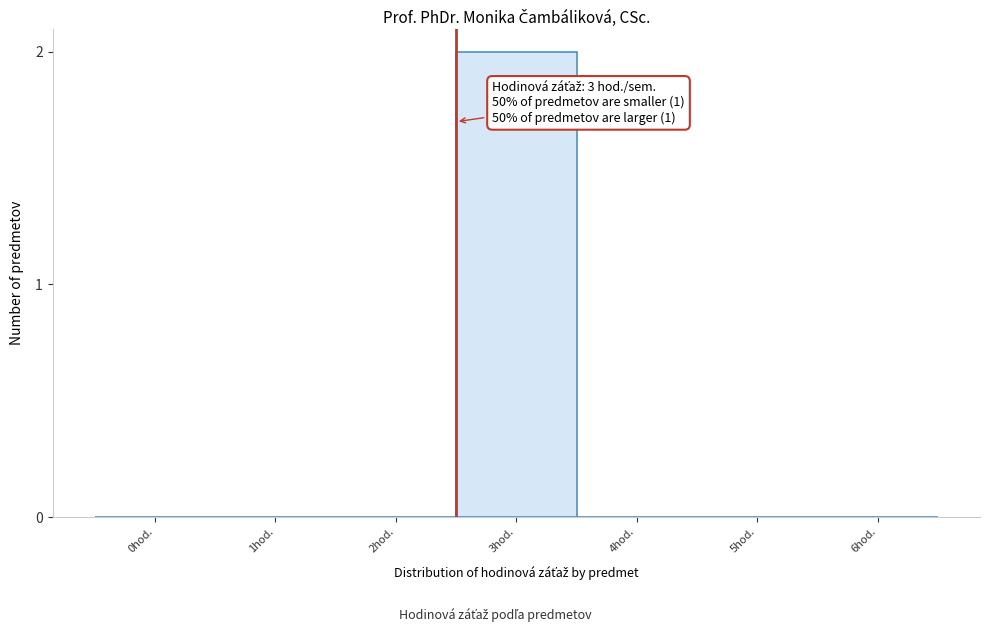

Reading left to right, transcribe all the data shown in this chart.

0hod.=0	1hod.=0	2hod.=0	3hod.=2	4hod.=0	5hod.=0	6hod.=0